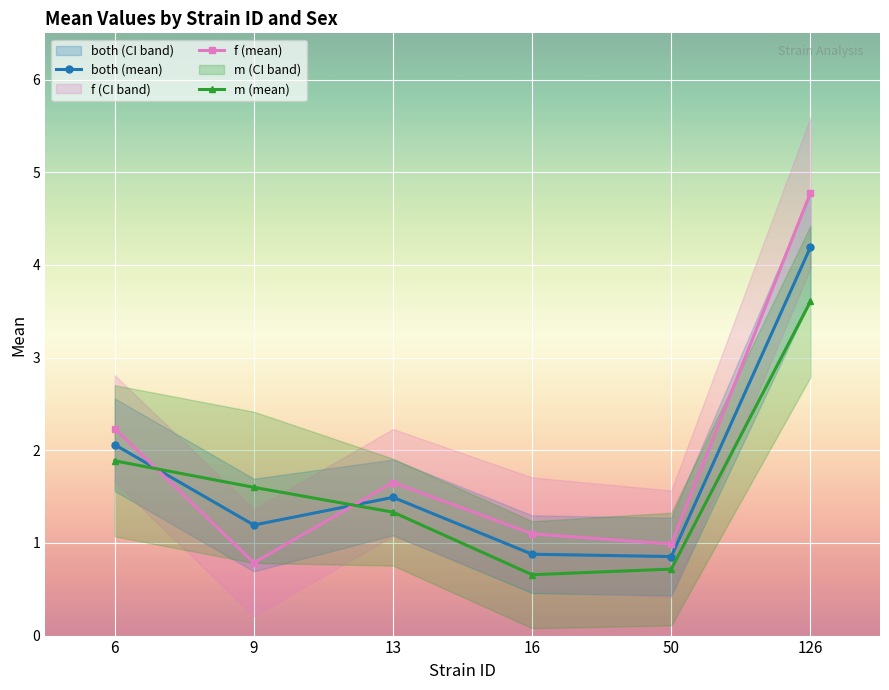

True or false: f (mean) has more than 2 points higher than both neighbors.

False